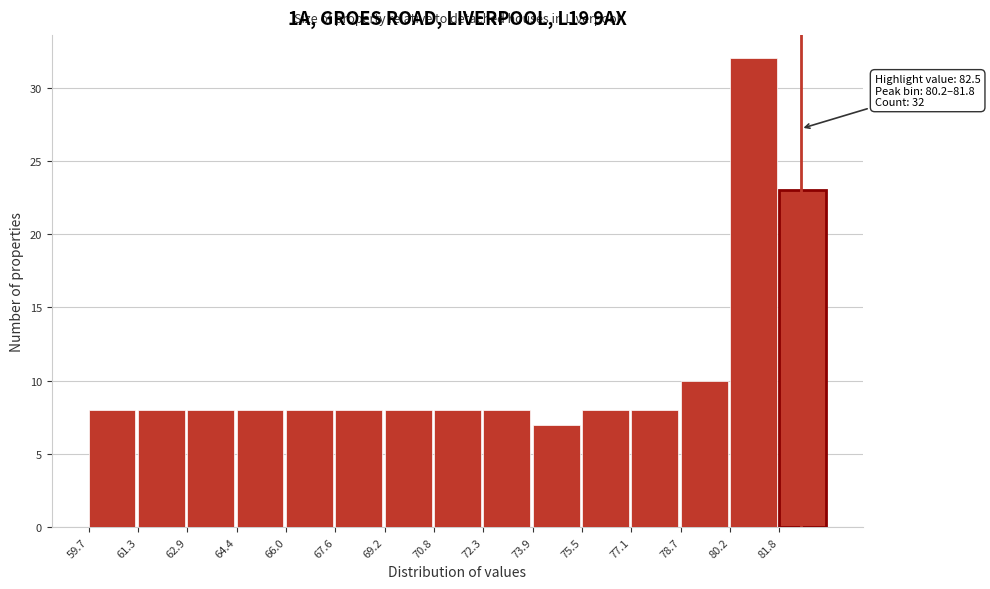

Which range on the x-axis has the tallest bar?

80.24 to 81.82